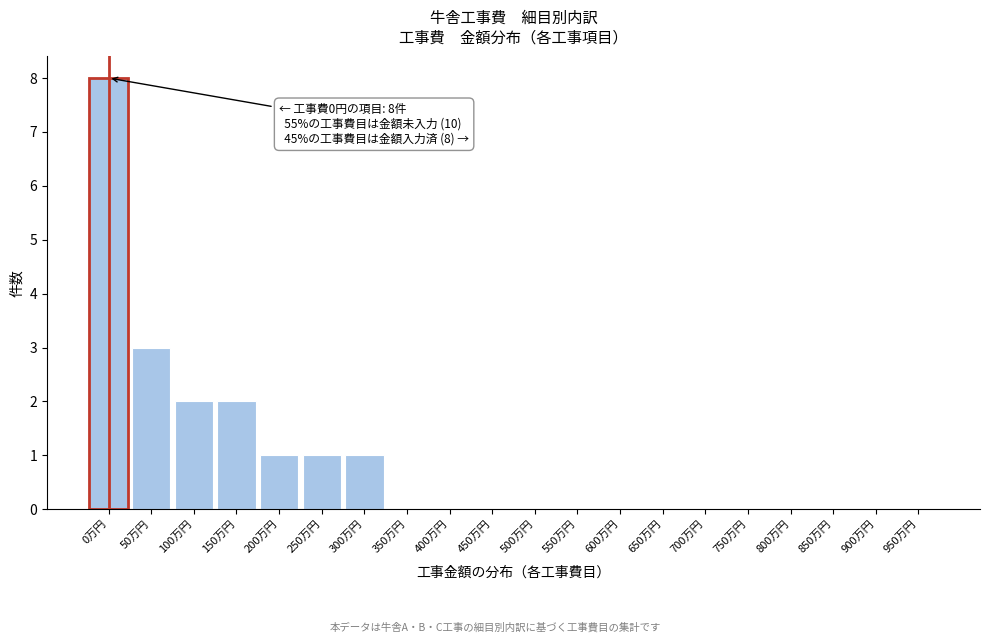

Reading left to right, transcribe all the data shown in this chart.

0万円=8	50万円=3	100万円=2	150万円=2	200万円=1	250万円=1	300万円=1	350万円=0	400万円=0	450万円=0	500万円=0	550万円=0	600万円=0	650万円=0	700万円=0	750万円=0	800万円=0	850万円=0	900万円=0	950万円=0